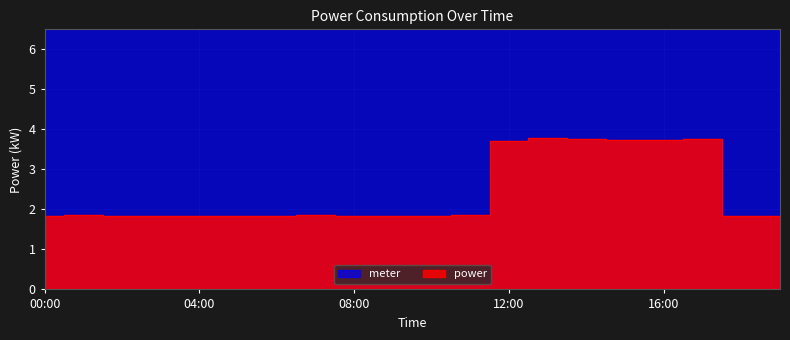

Reading left to right, what are all the values shown in this chart?

1.8	1.9	1.8	1.8	1.8	1.8	1.8	1.9	1.8	1.8	1.8	1.9	3.7	3.8	3.8	3.7	3.7	3.8	1.8	1.8